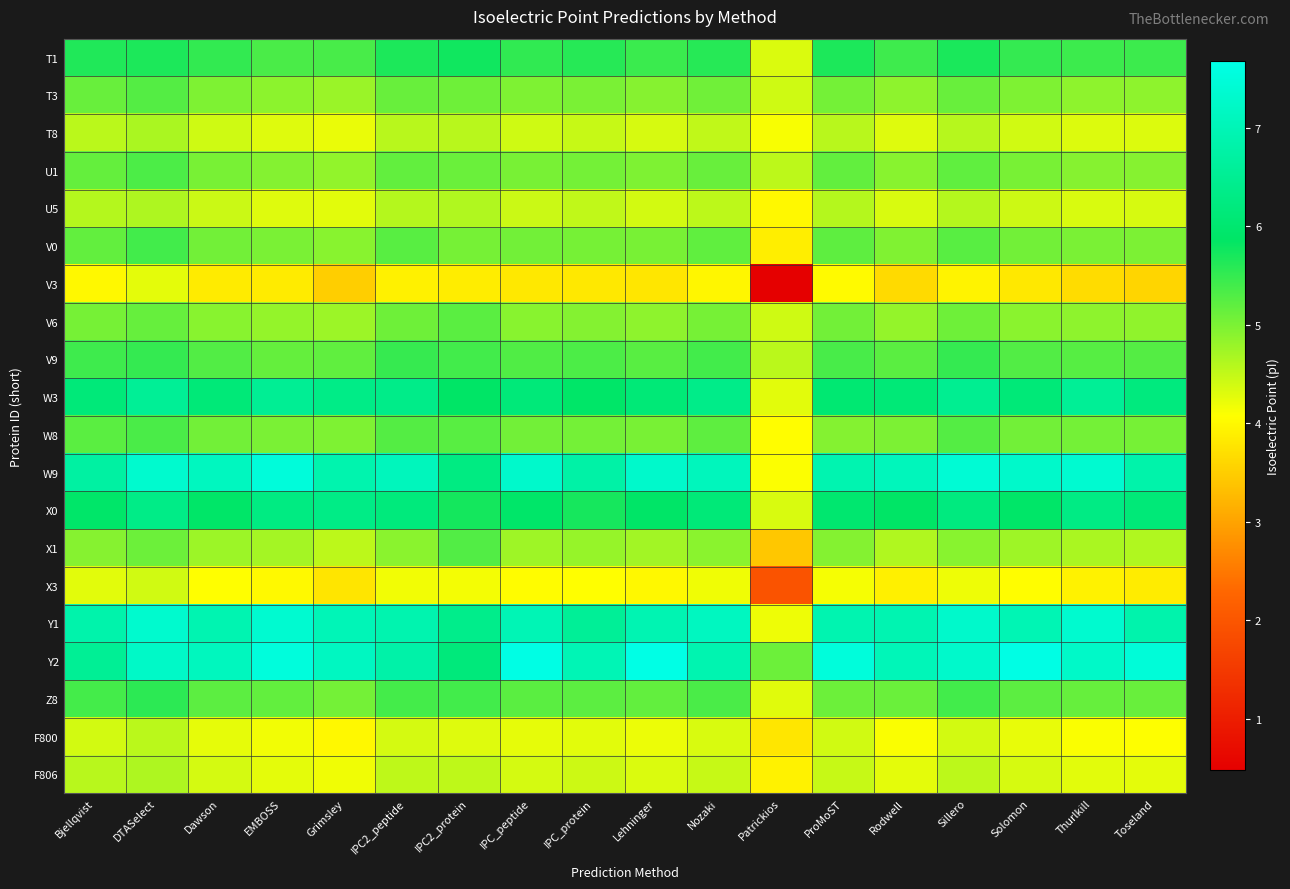

Reading left to right, transcribe all the data shown in this chart.

T1: Bjellqvist=5.6	DTASelect=5.7	Dawson=5.5	EMBOSS=5.3	Grimsley=5.4	IPC2_peptide=5.7	IPC2_protein=5.8	IPC_peptide=5.5	IPC_protein=5.6	Lehninger=5.5	Nozaki=5.6	Patrickios=4.3	ProMoST=5.7	Rodwell=5.4	Sillero=5.7	Solomon=5.5	Thurlkill=5.4	Toseland=5.4
T3: Bjellqvist=5.1	DTASelect=5.3	Dawson=5.0	EMBOSS=4.9	Grimsley=4.8	IPC2_peptide=5.1	IPC2_protein=5.1	IPC_peptide=5.0	IPC_protein=5.0	Lehninger=4.9	Nozaki=5.1	Patrickios=4.4	ProMoST=5.1	Rodwell=4.9	Sillero=5.1	Solomon=5.0	Thurlkill=4.9	Toseland=4.9
T8: Bjellqvist=4.6	DTASelect=4.7	Dawson=4.4	EMBOSS=4.3	Grimsley=4.2	IPC2_peptide=4.6	IPC2_protein=4.6	IPC_peptide=4.4	IPC_protein=4.5	Lehninger=4.4	Nozaki=4.5	Patrickios=4.1	ProMoST=4.6	Rodwell=4.3	Sillero=4.6	Solomon=4.4	Thurlkill=4.3	Toseland=4.3
U1: Bjellqvist=5.2	DTASelect=5.3	Dawson=5.0	EMBOSS=4.9	Grimsley=4.8	IPC2_peptide=5.2	IPC2_protein=5.1	IPC_peptide=5.0	IPC_protein=5.1	Lehninger=5.0	Nozaki=5.1	Patrickios=4.5	ProMoST=5.2	Rodwell=4.9	Sillero=5.2	Solomon=5.0	Thurlkill=4.9	Toseland=4.9
U5: Bjellqvist=4.6	DTASelect=4.6	Dawson=4.4	EMBOSS=4.3	Grimsley=4.3	IPC2_peptide=4.6	IPC2_protein=4.6	IPC_peptide=4.4	IPC_protein=4.5	Lehninger=4.4	Nozaki=4.5	Patrickios=4.0	ProMoST=4.6	Rodwell=4.4	Sillero=4.6	Solomon=4.4	Thurlkill=4.4	Toseland=4.4
V0: Bjellqvist=5.2	DTASelect=5.4	Dawson=5.1	EMBOSS=5.0	Grimsley=4.9	IPC2_peptide=5.2	IPC2_protein=5.0	IPC_peptide=5.1	IPC_protein=5.0	Lehninger=5.0	Nozaki=5.2	Patrickios=3.9	ProMoST=5.2	Rodwell=5.0	Sillero=5.2	Solomon=5.1	Thurlkill=5.0	Toseland=5.0
V3: Bjellqvist=4.0	DTASelect=4.3	Dawson=3.8	EMBOSS=3.8	Grimsley=3.5	IPC2_peptide=3.9	IPC2_protein=3.9	IPC_peptide=3.8	IPC_protein=3.8	Lehninger=3.8	Nozaki=4.0	Patrickios=0.5	ProMoST=4.0	Rodwell=3.6	Sillero=3.9	Solomon=3.8	Thurlkill=3.7	Toseland=3.6
V6: Bjellqvist=5.0	DTASelect=5.2	Dawson=4.9	EMBOSS=4.8	Grimsley=4.8	IPC2_peptide=5.1	IPC2_protein=5.2	IPC_peptide=4.9	IPC_protein=4.9	Lehninger=4.9	Nozaki=5.0	Patrickios=4.4	ProMoST=5.1	Rodwell=4.8	Sillero=5.1	Solomon=4.9	Thurlkill=4.9	Toseland=4.9
V9: Bjellqvist=5.4	DTASelect=5.5	Dawson=5.3	EMBOSS=5.2	Grimsley=5.2	IPC2_peptide=5.5	IPC2_protein=5.4	IPC_peptide=5.3	IPC_protein=5.3	Lehninger=5.2	Nozaki=5.4	Patrickios=4.6	ProMoST=5.4	Rodwell=5.2	Sillero=5.5	Solomon=5.3	Thurlkill=5.3	Toseland=5.3
W3: Bjellqvist=6.1	DTASelect=6.6	Dawson=6.1	EMBOSS=6.5	Grimsley=6.3	IPC2_peptide=6.4	IPC2_protein=5.9	IPC_peptide=6.1	IPC_protein=5.9	Lehninger=6.1	Nozaki=6.4	Patrickios=4.3	ProMoST=6.0	Rodwell=6.1	Sillero=6.5	Solomon=6.1	Thurlkill=6.6	Toseland=6.2
W8: Bjellqvist=5.2	DTASelect=5.3	Dawson=5.1	EMBOSS=5.0	Grimsley=5.0	IPC2_peptide=5.3	IPC2_protein=5.2	IPC_peptide=5.1	IPC_protein=5.1	Lehninger=5.0	Nozaki=5.2	Patrickios=4.0	ProMoST=4.9	Rodwell=5.0	Sillero=5.3	Solomon=5.1	Thurlkill=5.1	Toseland=5.0
W9: Bjellqvist=6.7	DTASelect=7.3	Dawson=7.1	EMBOSS=7.5	Grimsley=6.9	IPC2_peptide=7.1	IPC2_protein=6.3	IPC_peptide=7.3	IPC_protein=6.8	Lehninger=7.3	Nozaki=7.1	Patrickios=4.1	ProMoST=6.9	Rodwell=7.1	Sillero=7.4	Solomon=7.3	Thurlkill=7.4	Toseland=6.8
X0: Bjellqvist=5.9	DTASelect=6.3	Dawson=5.9	EMBOSS=6.3	Grimsley=6.3	IPC2_peptide=6.2	IPC2_protein=5.7	IPC_peptide=5.9	IPC_protein=5.7	Lehninger=5.9	Nozaki=6.1	Patrickios=4.4	ProMoST=6.0	Rodwell=5.9	Sillero=6.2	Solomon=5.9	Thurlkill=6.3	Toseland=6.1
X1: Bjellqvist=4.9	DTASelect=5.1	Dawson=4.8	EMBOSS=4.7	Grimsley=4.5	IPC2_peptide=4.9	IPC2_protein=5.3	IPC_peptide=4.8	IPC_protein=4.8	Lehninger=4.7	Nozaki=4.9	Patrickios=3.4	ProMoST=4.9	Rodwell=4.6	Sillero=4.9	Solomon=4.8	Thurlkill=4.7	Toseland=4.6
X3: Bjellqvist=4.3	DTASelect=4.4	Dawson=4.1	EMBOSS=4.0	Grimsley=3.8	IPC2_peptide=4.2	IPC2_protein=4.2	IPC_peptide=4.0	IPC_protein=4.1	Lehninger=4.0	Nozaki=4.2	Patrickios=2.0	ProMoST=4.1	Rodwell=3.9	Sillero=4.2	Solomon=4.0	Thurlkill=3.9	Toseland=3.9
Y1: Bjellqvist=6.9	DTASelect=7.3	Dawson=6.9	EMBOSS=7.4	Grimsley=7.0	IPC2_peptide=6.9	IPC2_protein=6.4	IPC_peptide=7.0	IPC_protein=6.6	Lehninger=7.0	Nozaki=7.1	Patrickios=4.2	ProMoST=6.9	Rodwell=6.9	Sillero=7.3	Solomon=7.0	Thurlkill=7.4	Toseland=6.9
Y2: Bjellqvist=6.5	DTASelect=7.2	Dawson=7.1	EMBOSS=7.5	Grimsley=7.2	IPC2_peptide=6.8	IPC2_protein=6.2	IPC_peptide=7.7	IPC_protein=7.0	Lehninger=7.7	Nozaki=6.9	Patrickios=5.1	ProMoST=7.5	Rodwell=7.0	Sillero=7.3	Solomon=7.7	Thurlkill=7.3	Toseland=7.5
Z8: Bjellqvist=5.4	DTASelect=5.6	Dawson=5.2	EMBOSS=5.2	Grimsley=5.1	IPC2_peptide=5.4	IPC2_protein=5.4	IPC_peptide=5.2	IPC_protein=5.2	Lehninger=5.2	Nozaki=5.3	Patrickios=4.3	ProMoST=5.1	Rodwell=5.1	Sillero=5.4	Solomon=5.2	Thurlkill=5.2	Toseland=5.1
F800: Bjellqvist=4.4	DTASelect=4.6	Dawson=4.3	EMBOSS=4.2	Grimsley=4.0	IPC2_peptide=4.4	IPC2_protein=4.3	IPC_peptide=4.3	IPC_protein=4.3	Lehninger=4.2	Nozaki=4.4	Patrickios=3.8	ProMoST=4.4	Rodwell=4.1	Sillero=4.4	Solomon=4.2	Thurlkill=4.1	Toseland=4.1
F806: Bjellqvist=4.6	DTASelect=4.6	Dawson=4.4	EMBOSS=4.3	Grimsley=4.2	IPC2_peptide=4.5	IPC2_protein=4.5	IPC_peptide=4.4	IPC_protein=4.4	Lehninger=4.3	Nozaki=4.5	Patrickios=3.9	ProMoST=4.5	Rodwell=4.3	Sillero=4.5	Solomon=4.4	Thurlkill=4.3	Toseland=4.3